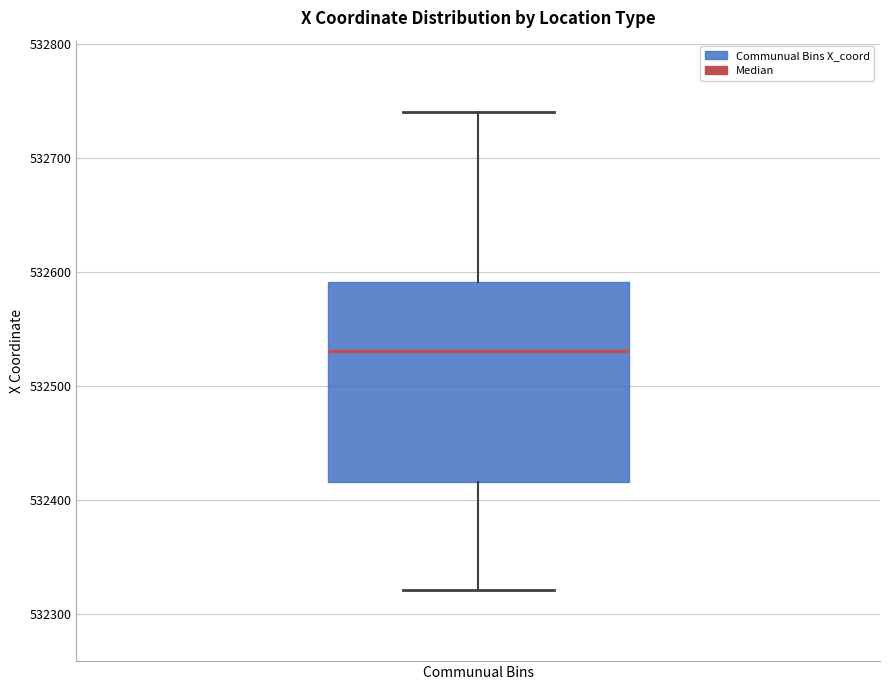

Read this box plot against the y-axis: the position of the median line, the range covered by the box, and the ends of both whiskers. The values are not printed on the chart, so give them approximately, as read against the axis.

median 532530, box 532420 to 532590, whiskers 532320 to 532740